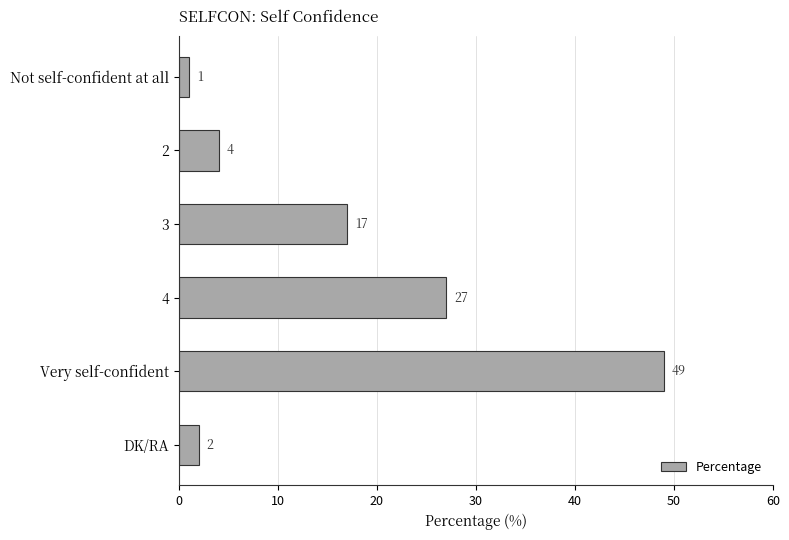

Reading bottom to top, extract all data points from this chart.

2	49	27	17	4	1